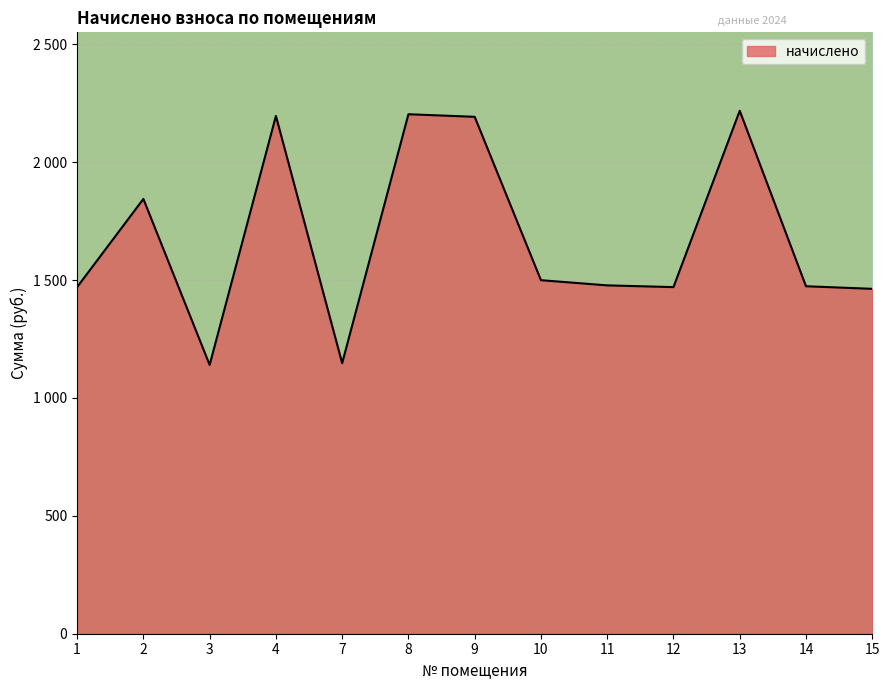

Does the chart have visible grid lines?

Yes